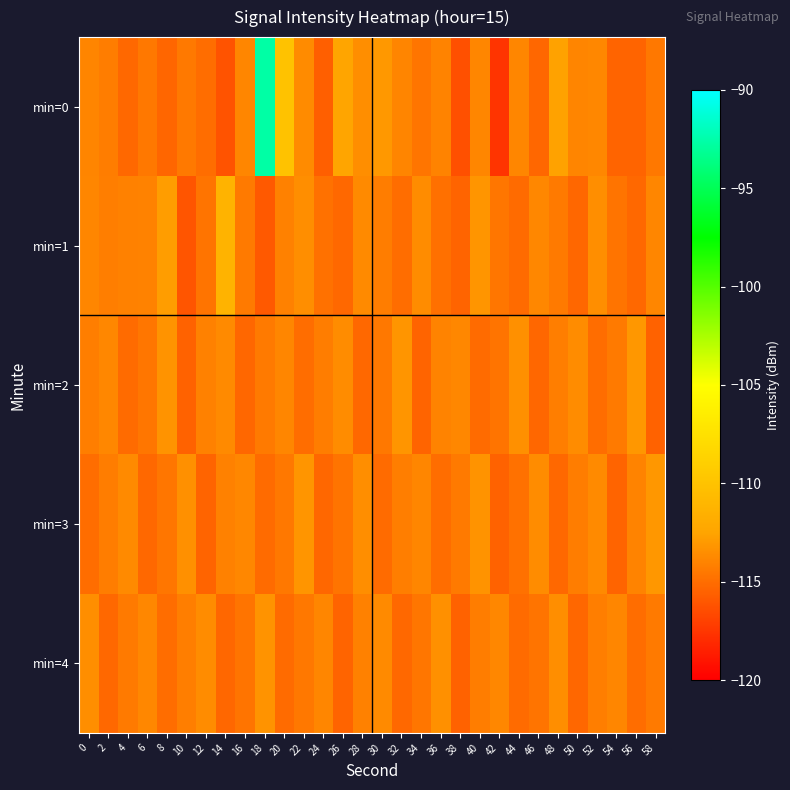

Which series has the largest total across all categories?

min=0